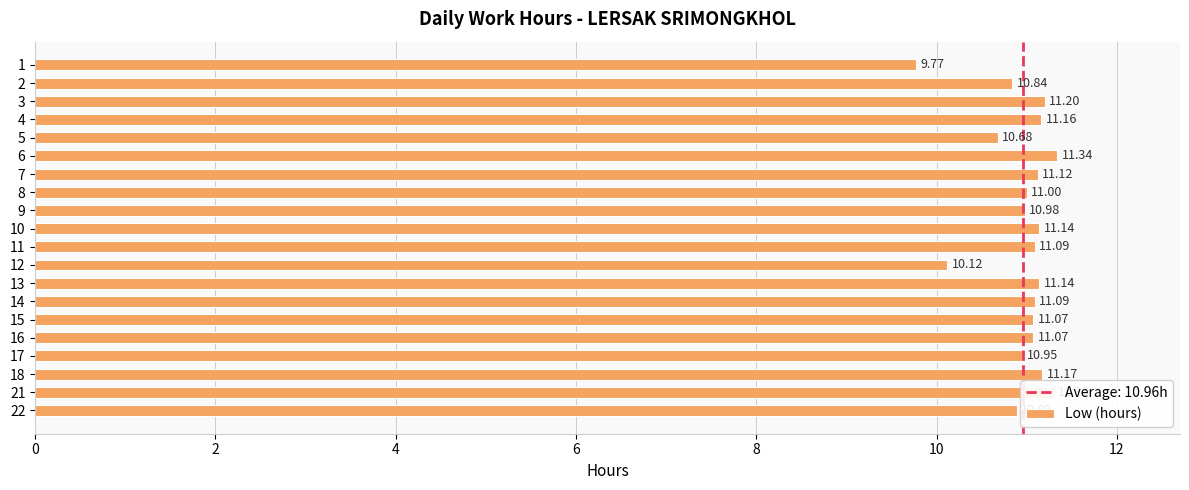

What is the sum of the values at 11 and 13?

22.2